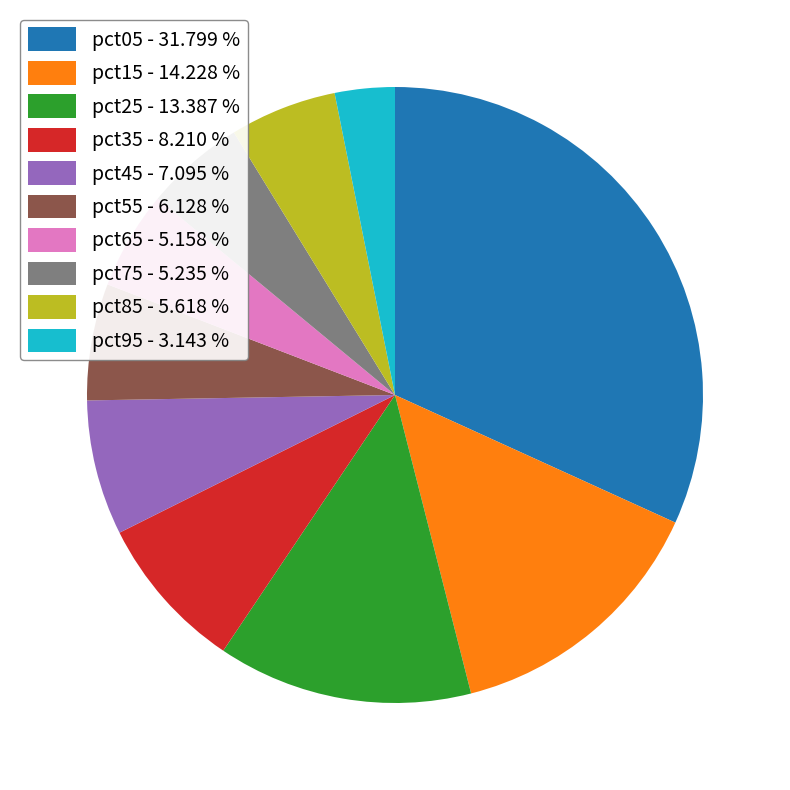

Does pct05 - 31.799 % represent more than half of the total?

No